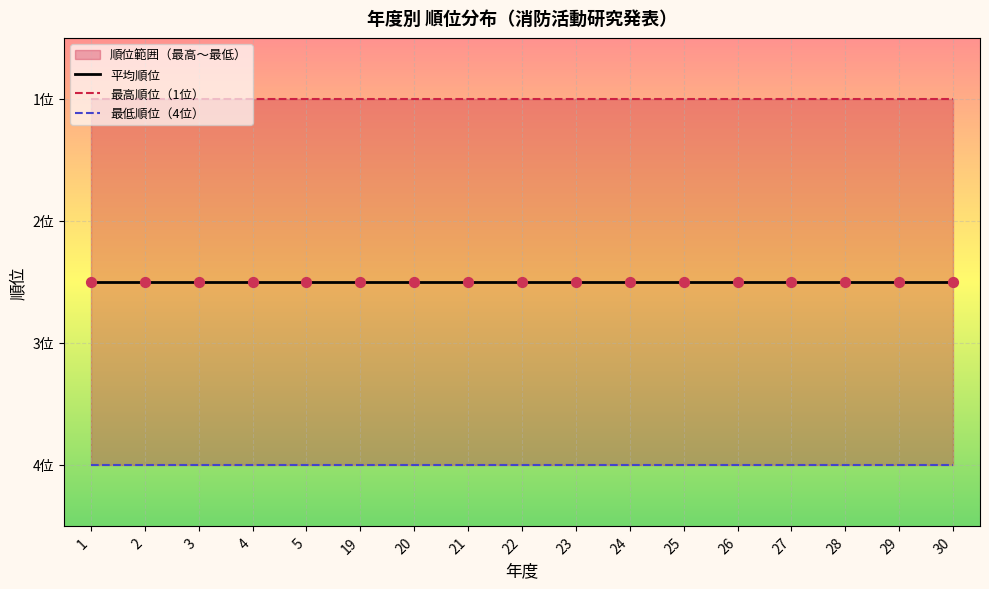

Which series contains the highest Y value?

最低順位（4位）